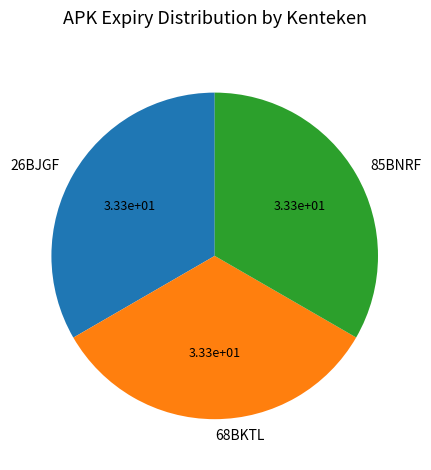

Does any single category account for the majority?

No